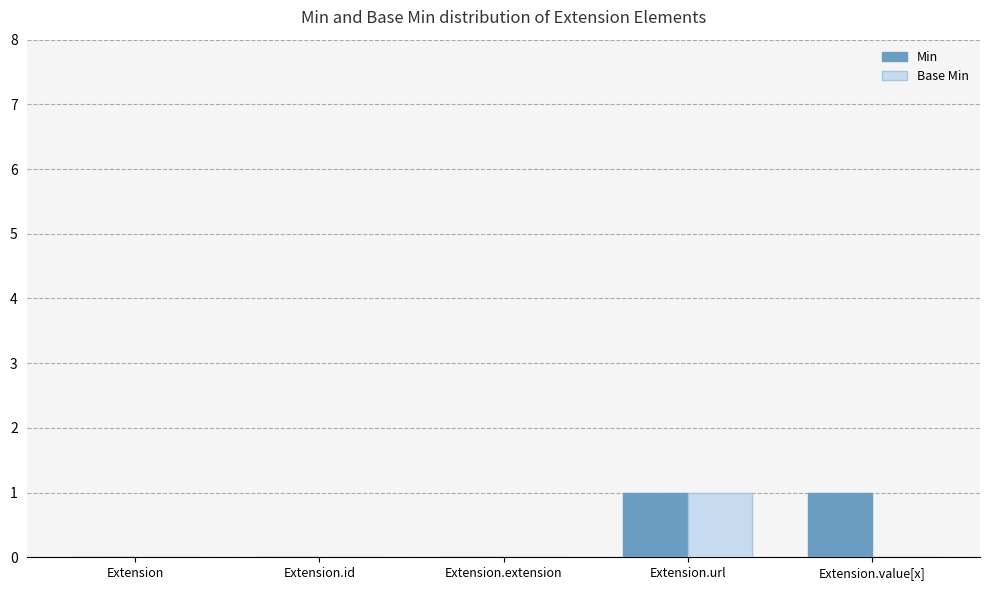

At which category is the sum across all series the highest?

Extension.url